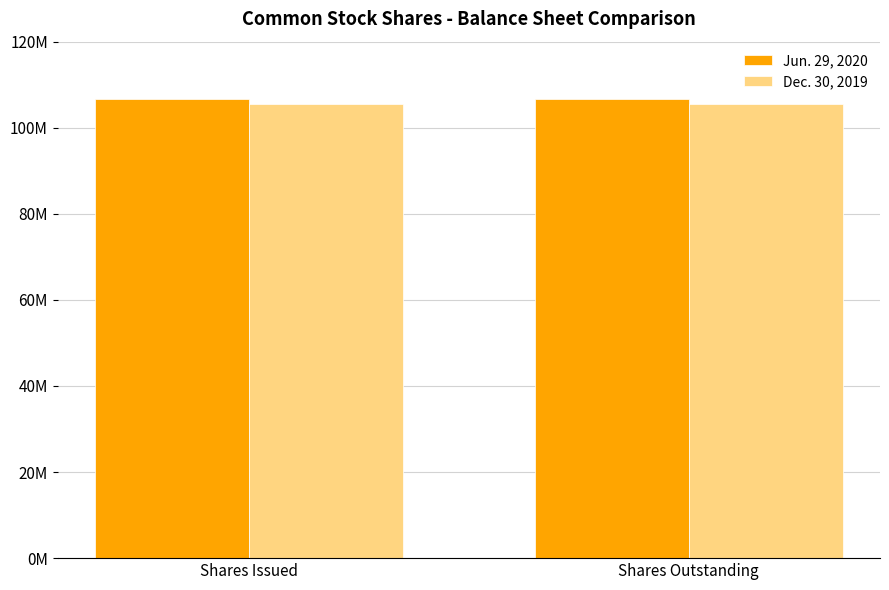

At which label does Jun. 29, 2020 reach its peak?

Shares Issued